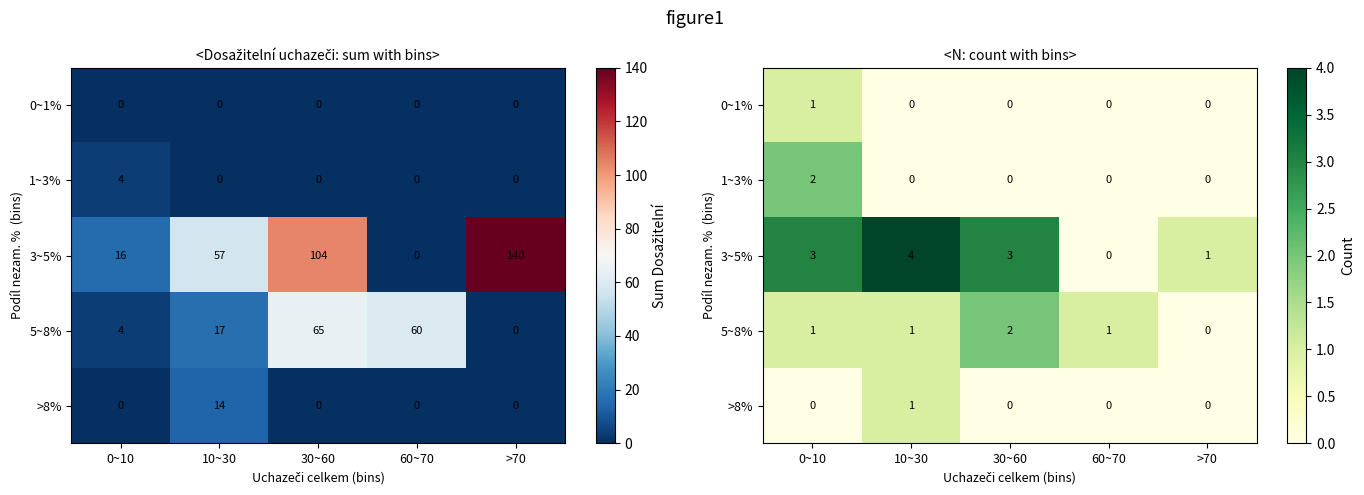

The value of >8% at 30~60 is 0. True or false?

False